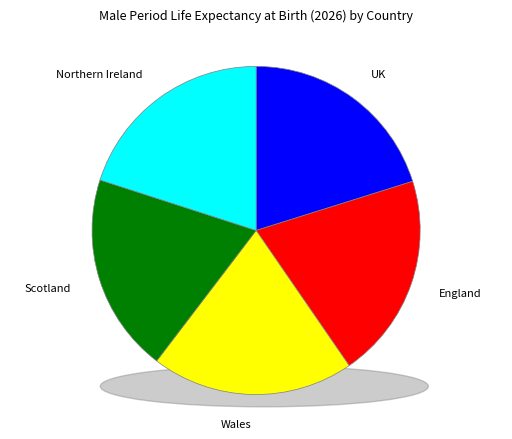

What portion of the pie excludes Wales?

80.0%